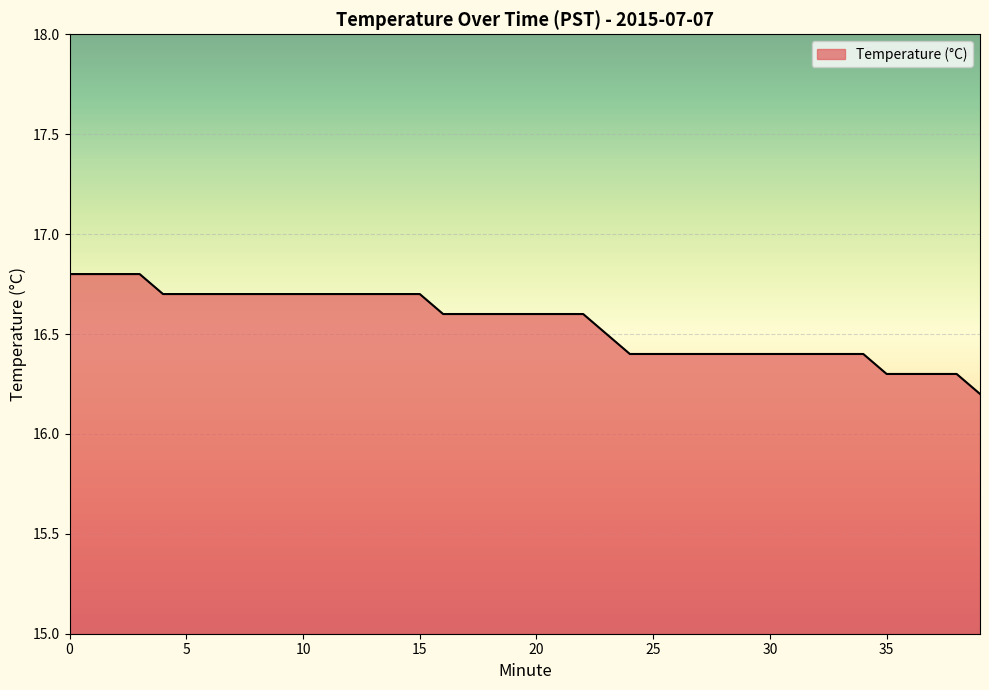

What is the minimum value shown in the chart?

16.2